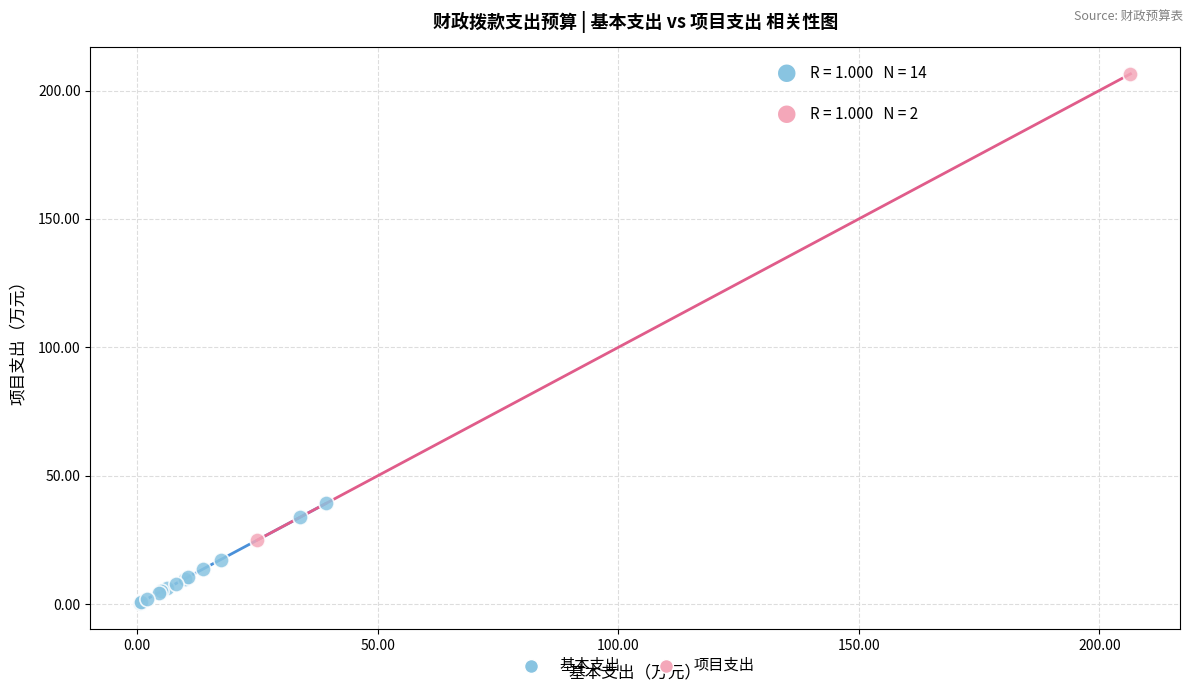

What are all the series names shown in the legend?

基本支出, 项目支出